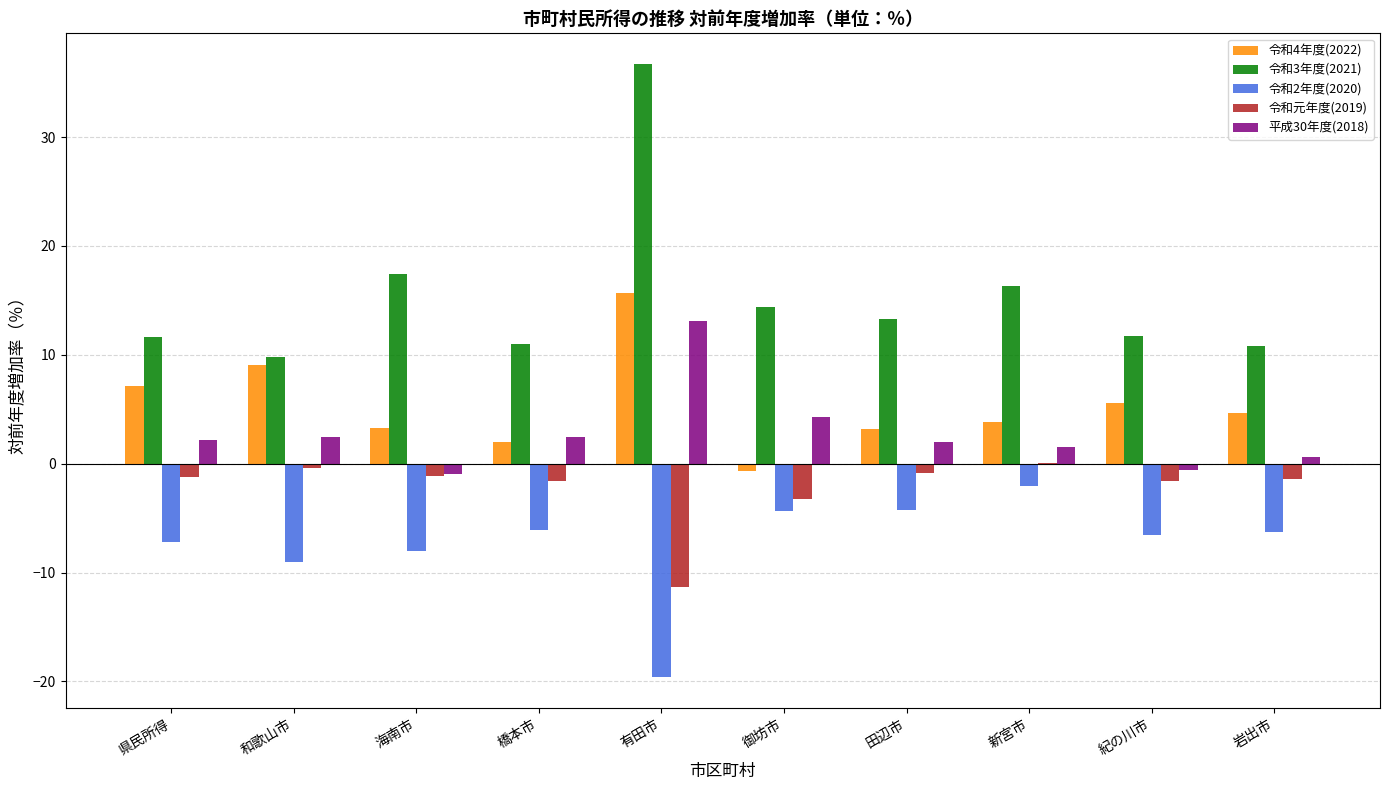

Is it true that 令和4年度(2022) equals 15.6 at 和歌山市?

False